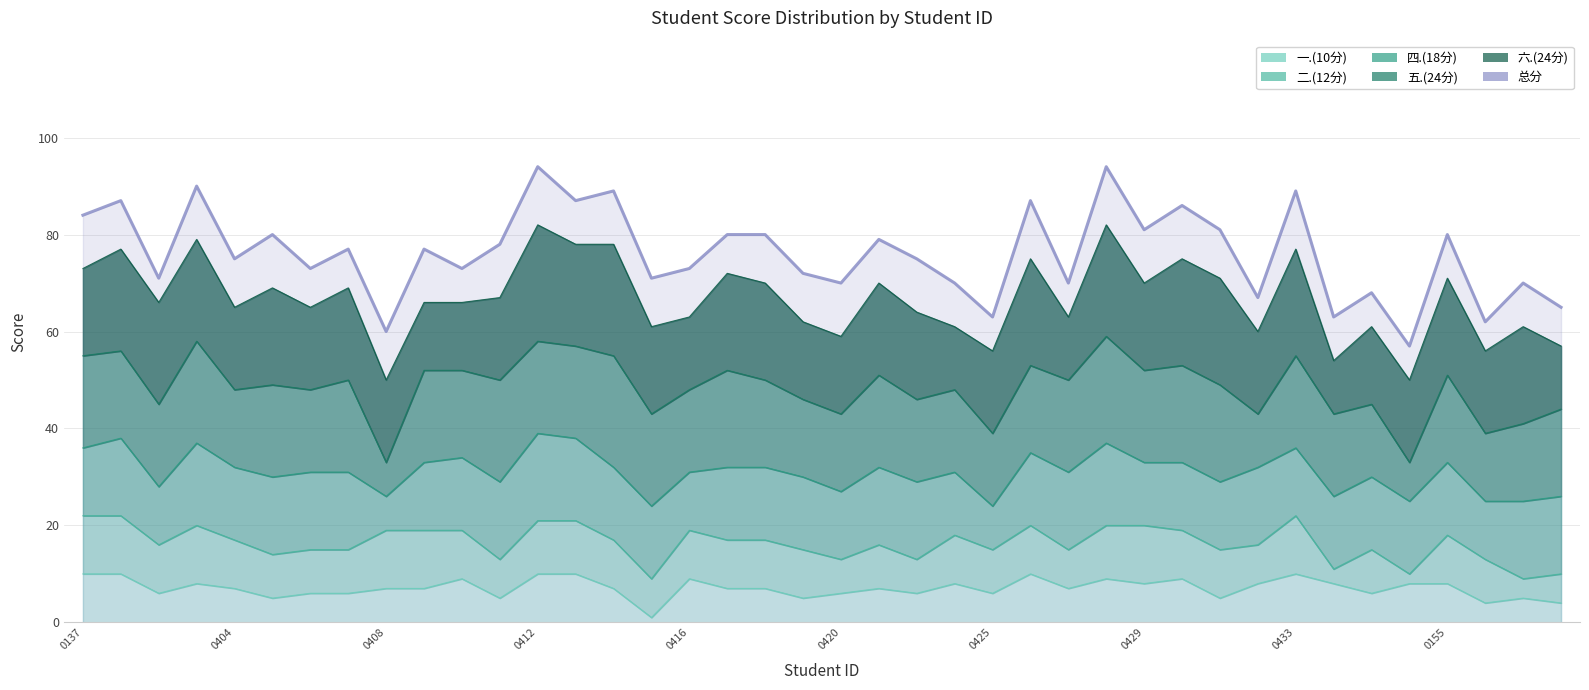

In 四.(18分), how many points are higher than both neighbors (excluding endpoints)?

5